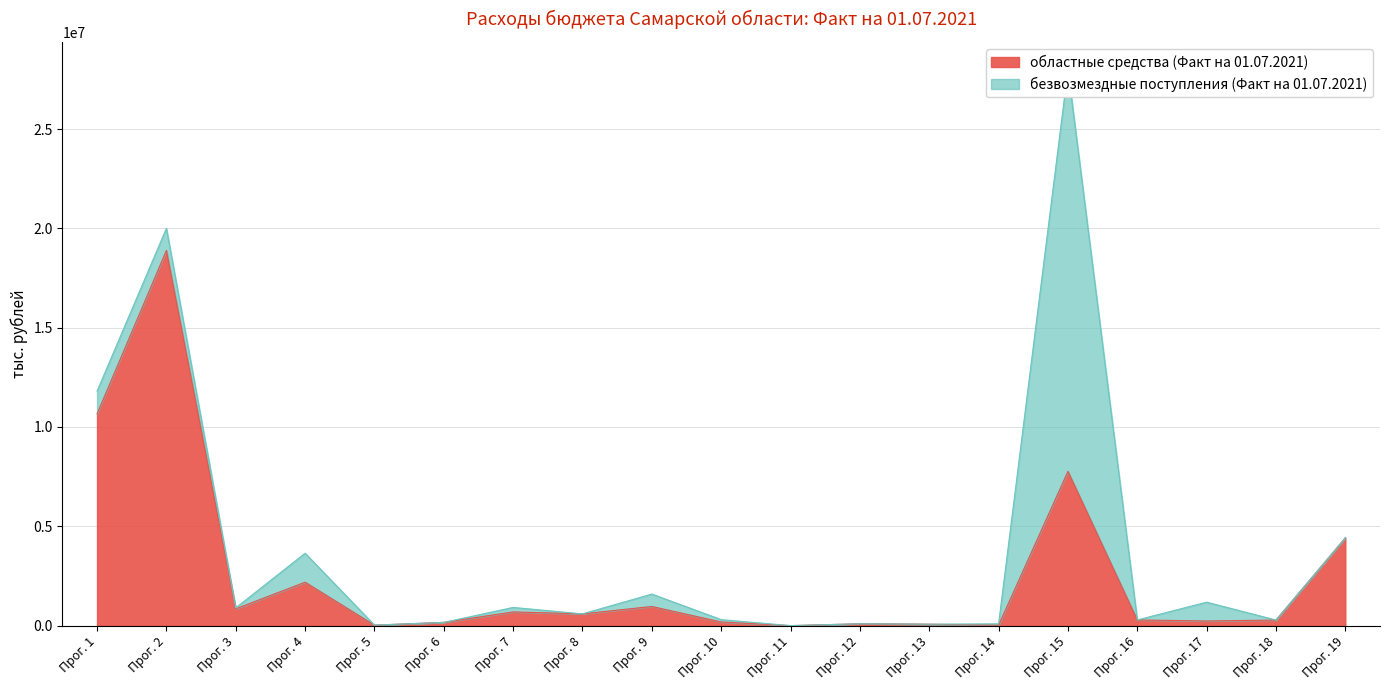

The value at 8 is 591970.6. True or false?

True